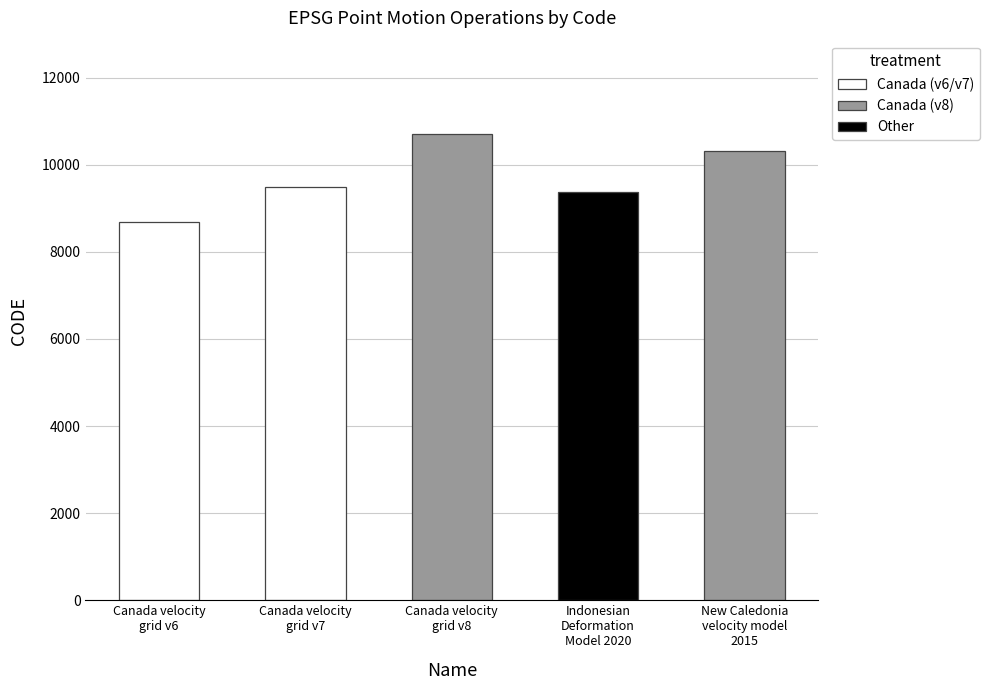

At which label is the value closest to 9691?

Canada velocity
grid v7